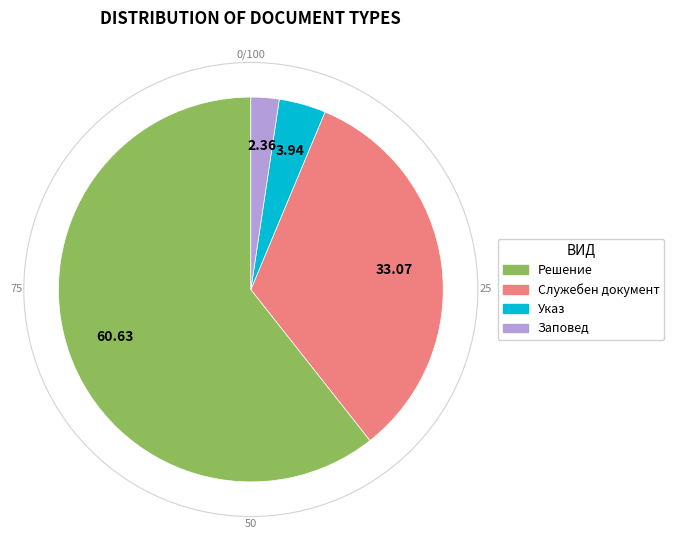

Which category has the smallest portion of the pie?

Заповед